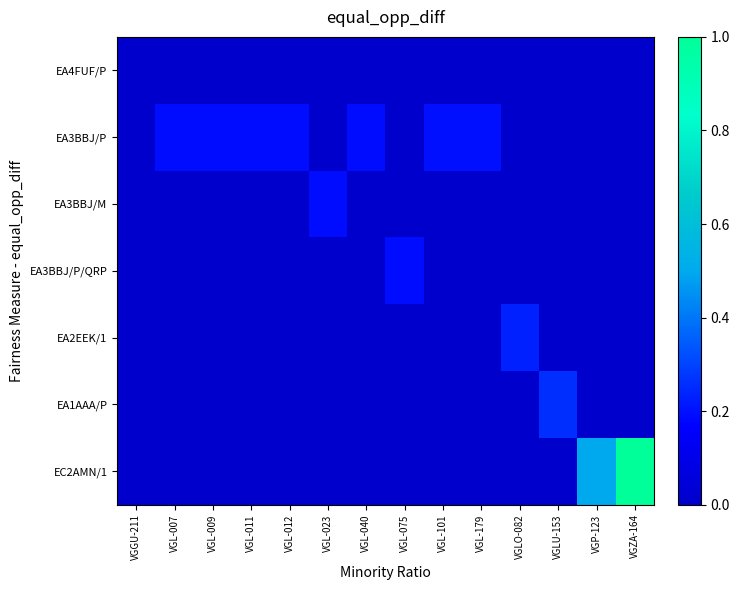

At which category is the sum across all series the highest?

VGZA-164